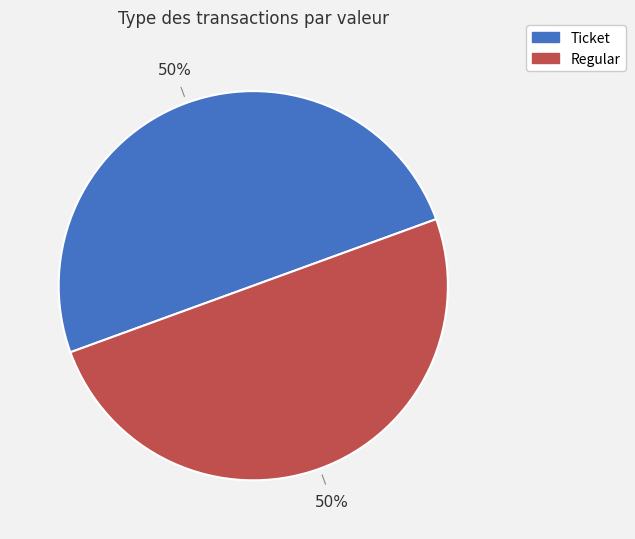

How many slices are in this pie chart?

2